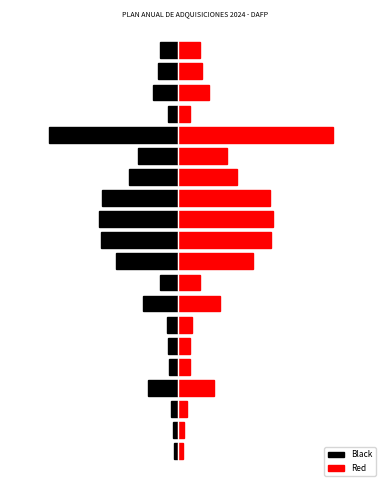

How many values in the Black series are below -4?

13